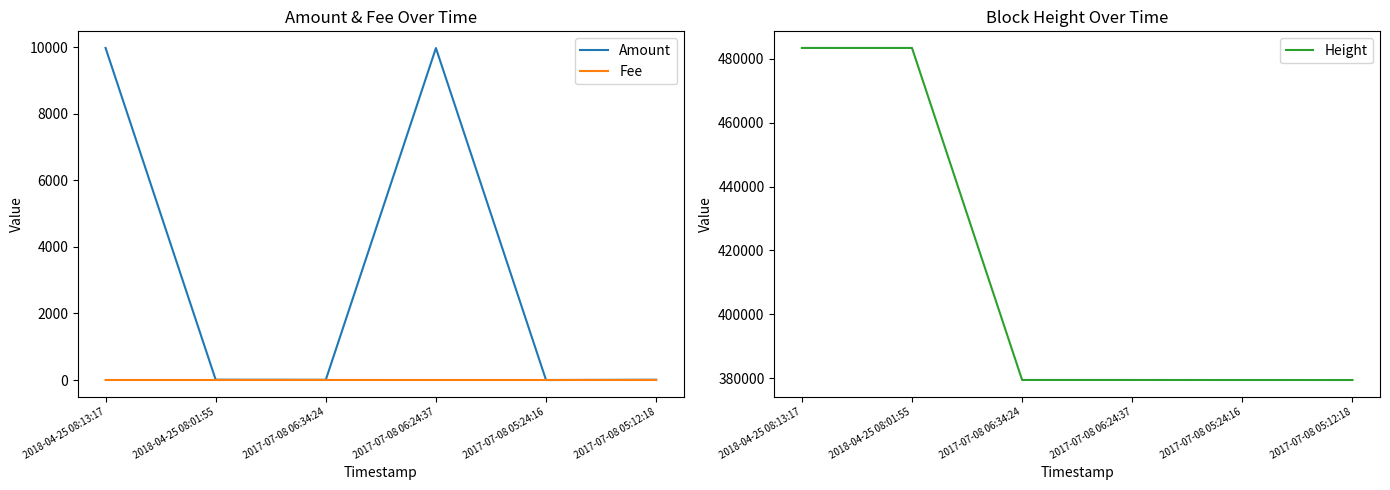

How many values in the Fee series exceed 1?

1